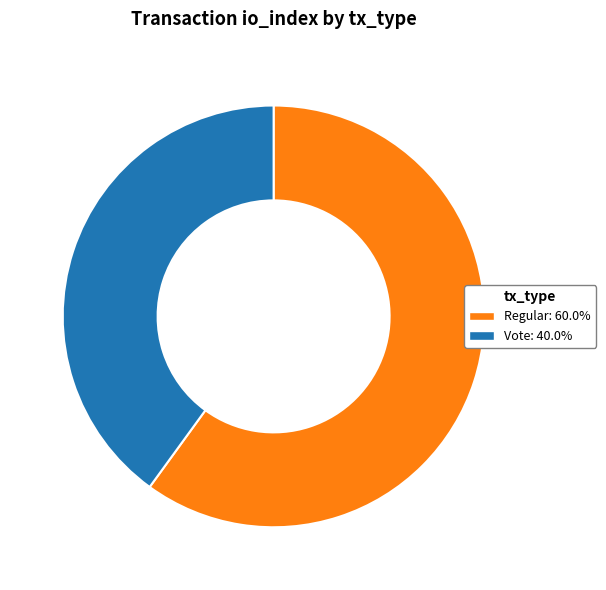

Which category has the smallest portion of the pie?

Vote